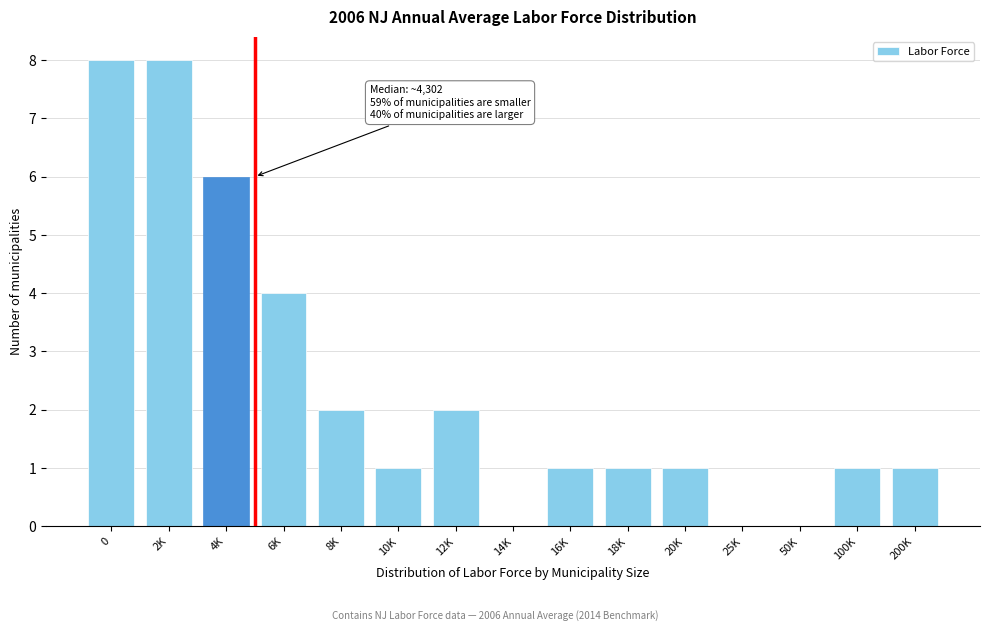

Reading left to right, what are all the values shown in this chart?

0=8	2K=8	4K=6	6K=4	8K=2	10K=1	12K=2	14K=0	16K=1	18K=1	20K=1	25K=0	50K=0	100K=1	200K=1